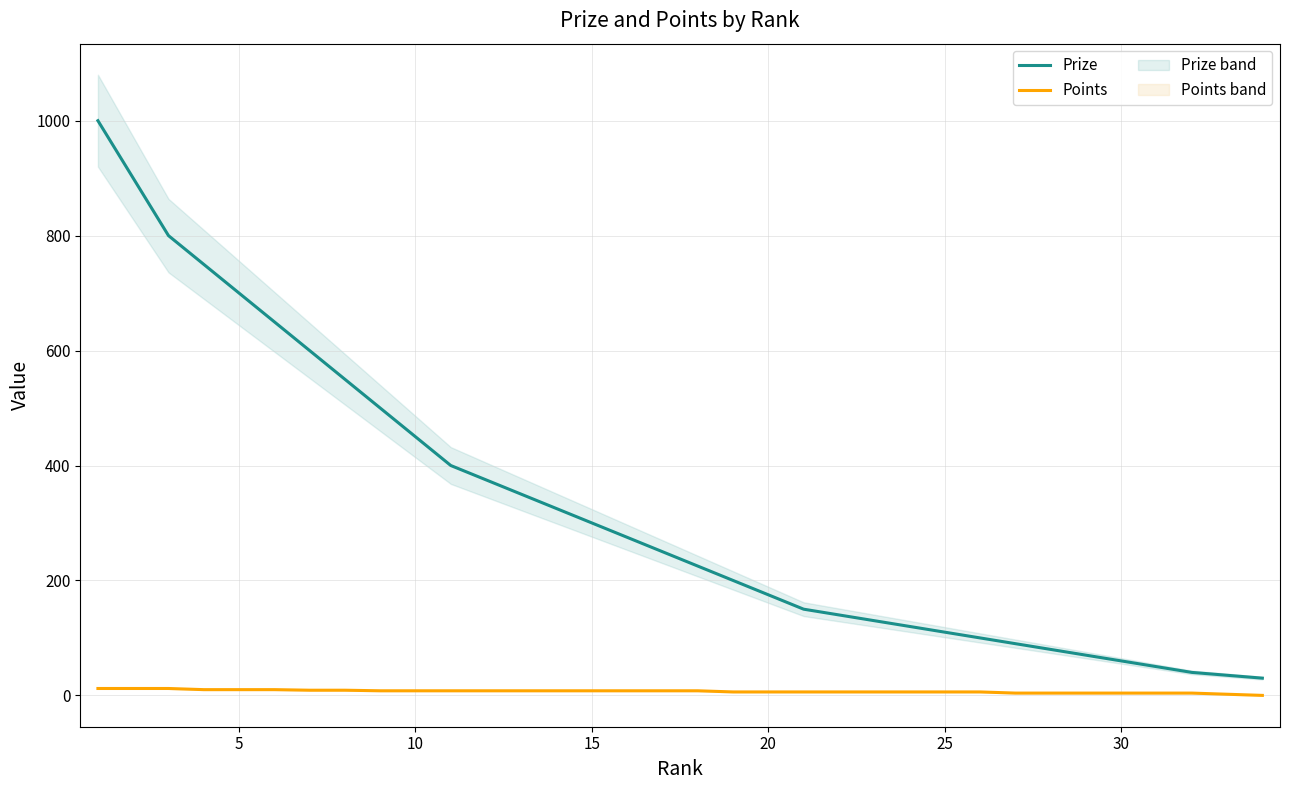

What is the average value of the Points series?

7